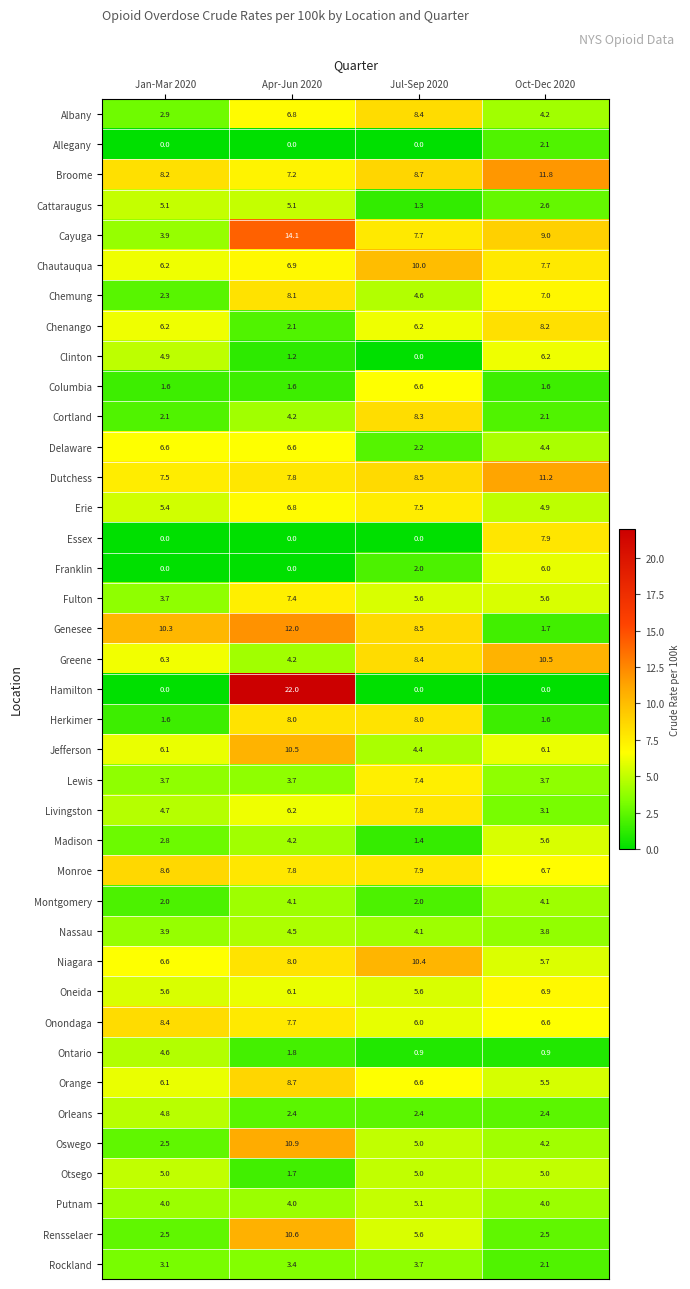

Which series has the widest spread of values?

Hamilton